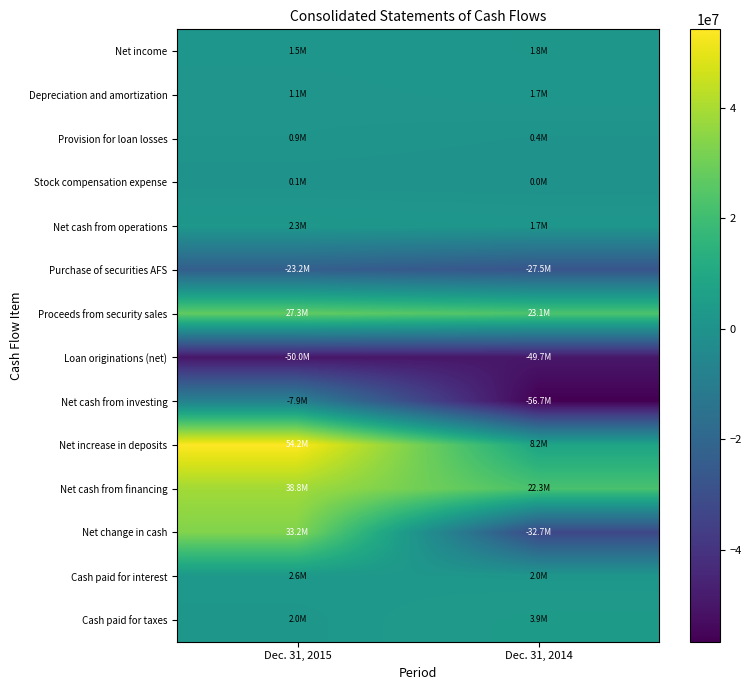

What is the spread (max minus min) of values at Dec. 31, 2015?

104217040